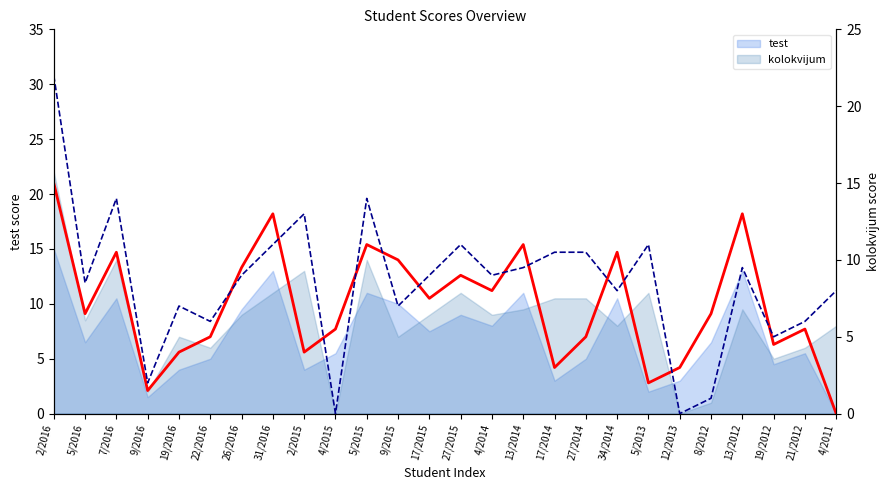

True or false: test (line) has more than 2 points higher than both neighbors.

True